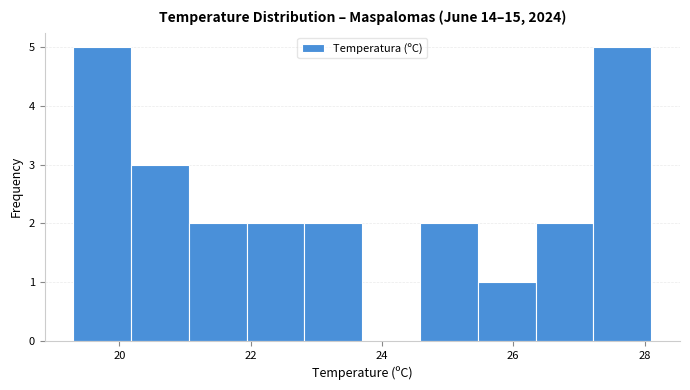

What is the height of the bar covering 24.58 to 25.46 on the x-axis? Neither the bar edges nor the heights are printed on the chart, so give them approximately, as read against the axes.

2